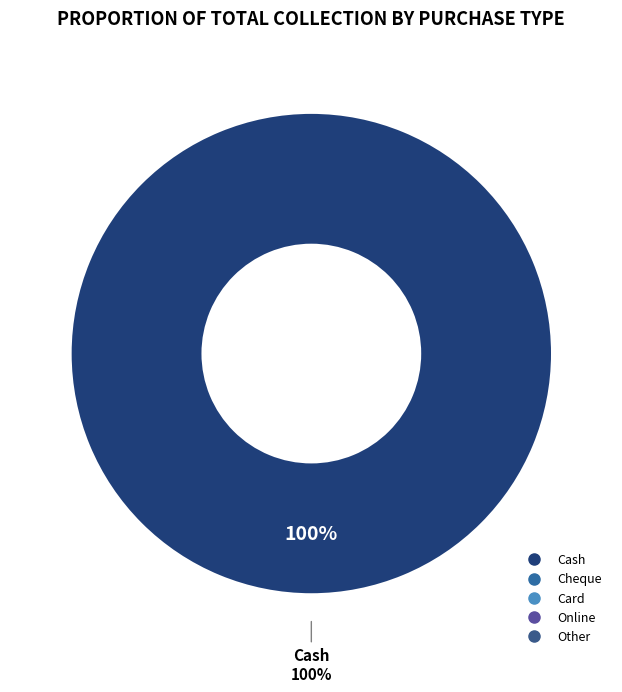

What percentage is the Cash slice, to the nearest percent?

100%